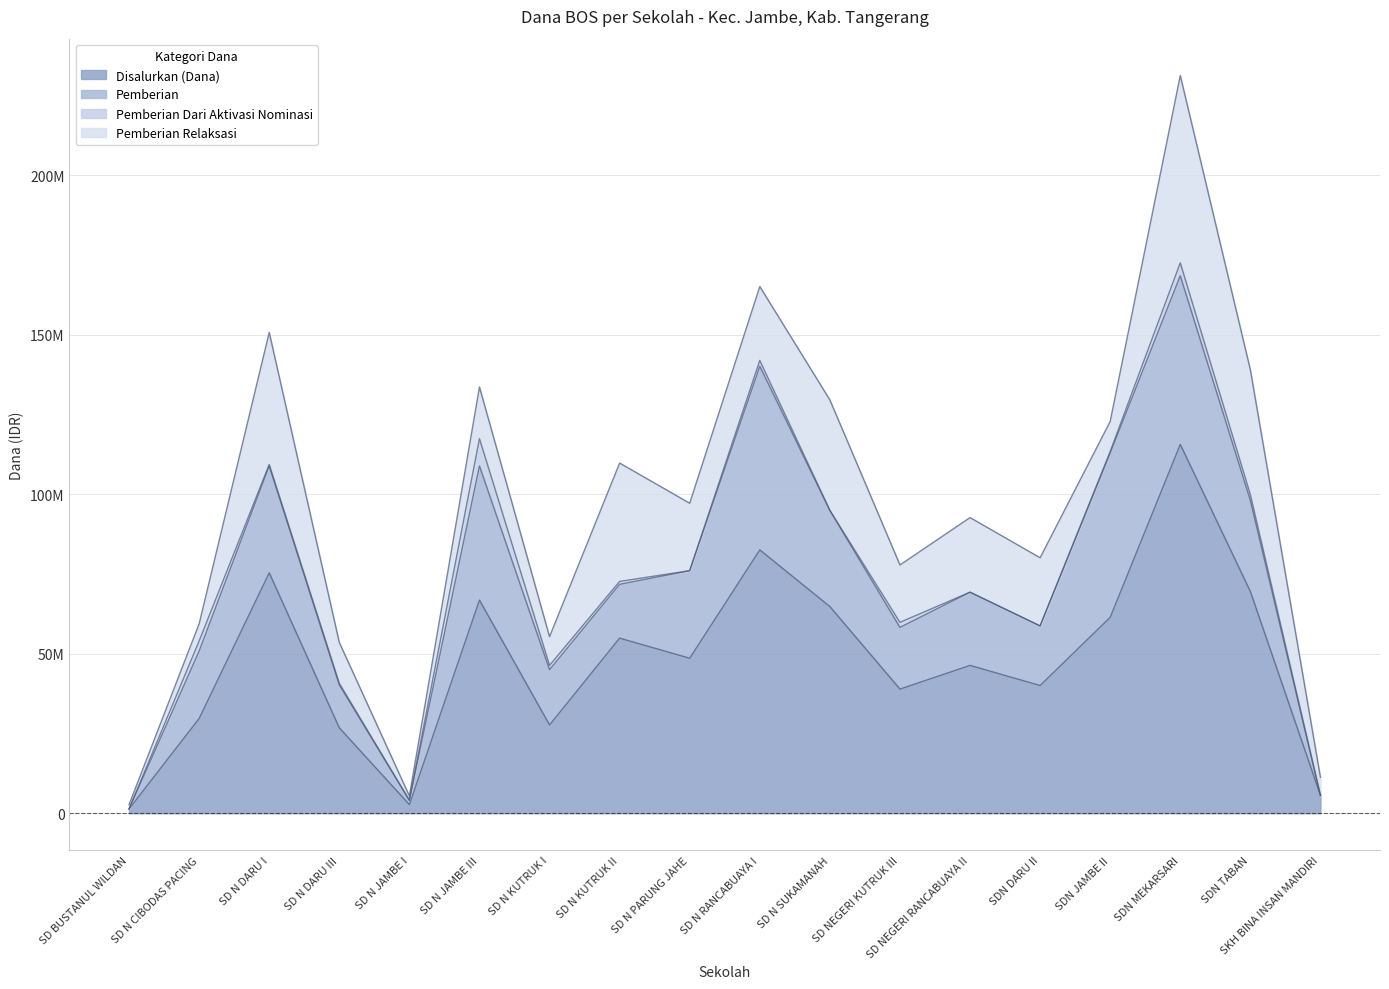

What is the label of the 13th point from the right?

SD N JAMBE III